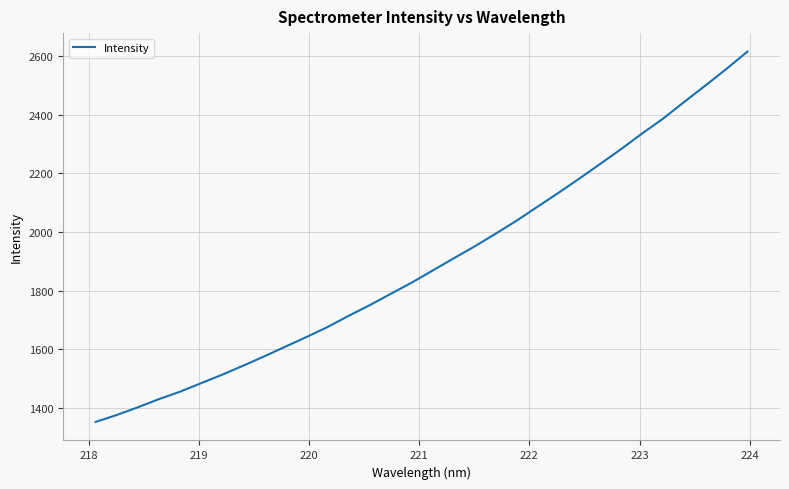

What is the minimum value shown in the chart?

1351.3